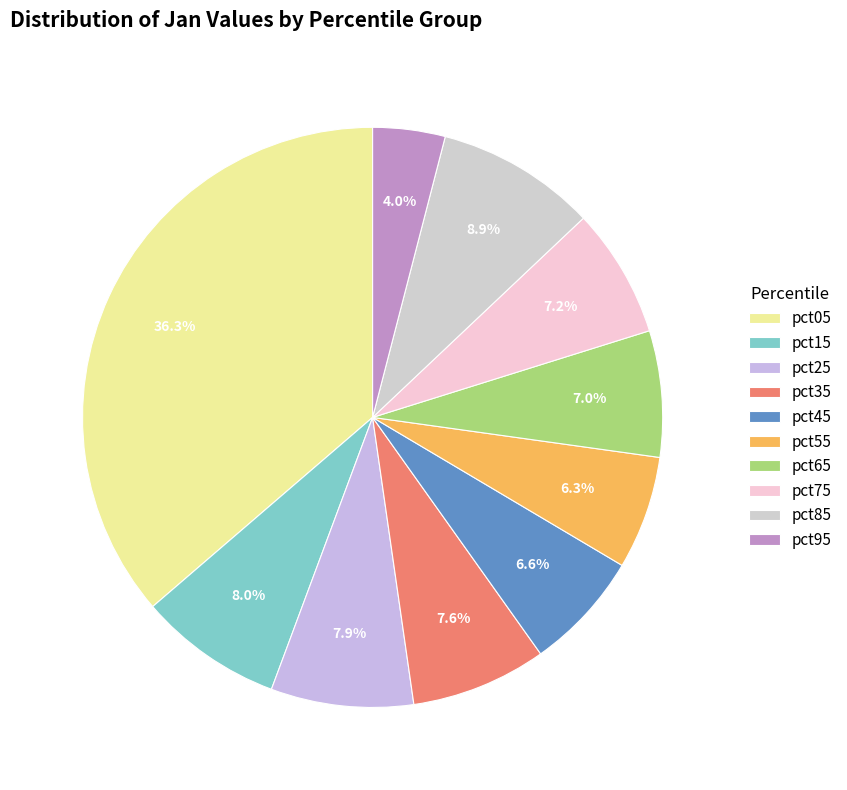

What percentage is the pct35 slice, to the nearest percent?

8%